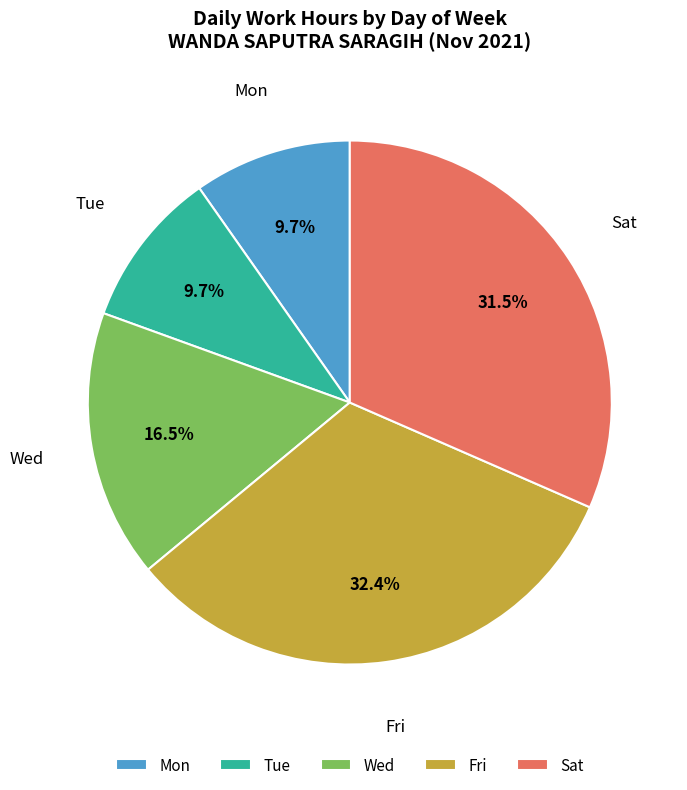

Do Tue and Sat together represent more than half of the pie?

No